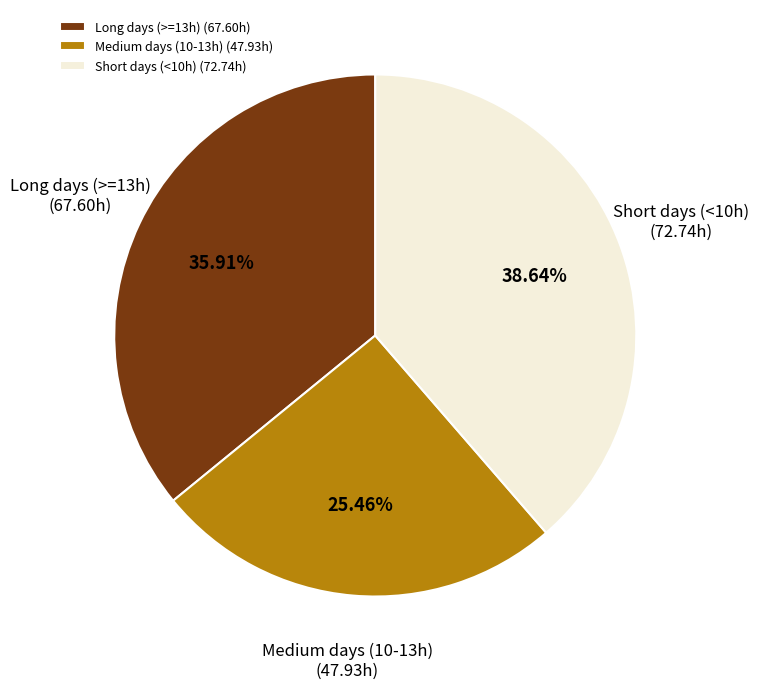

Combined, do Medium days (10-13h) (47.93h) and Short days (<10h) (72.74h) account for over 50%?

Yes